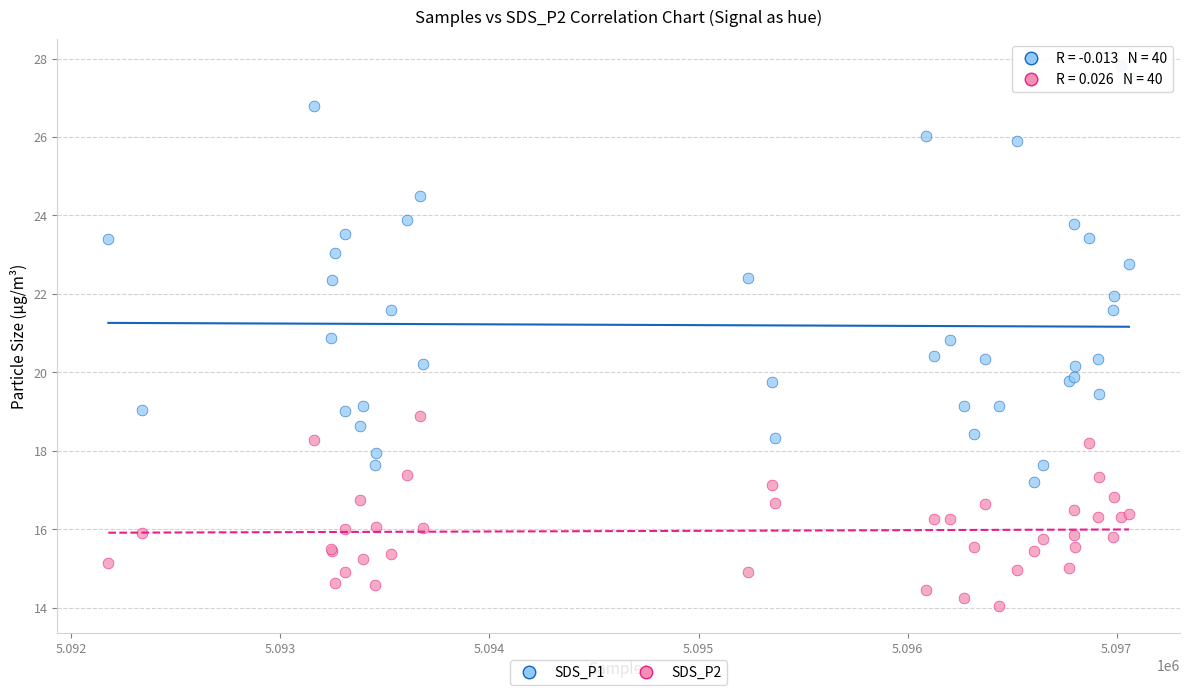

What is the X range (max minus min) for the scatter plot?

4882.0